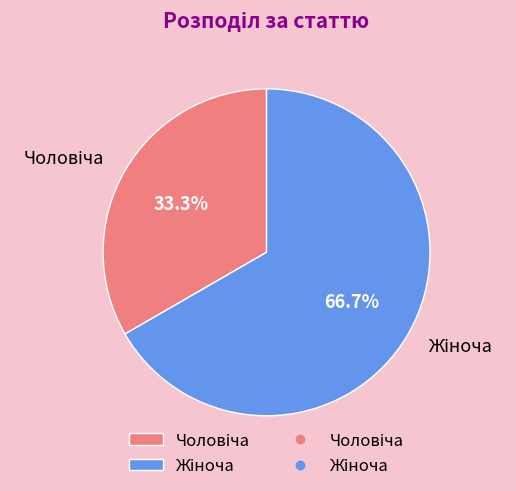

Is there a majority slice in this chart?

Yes